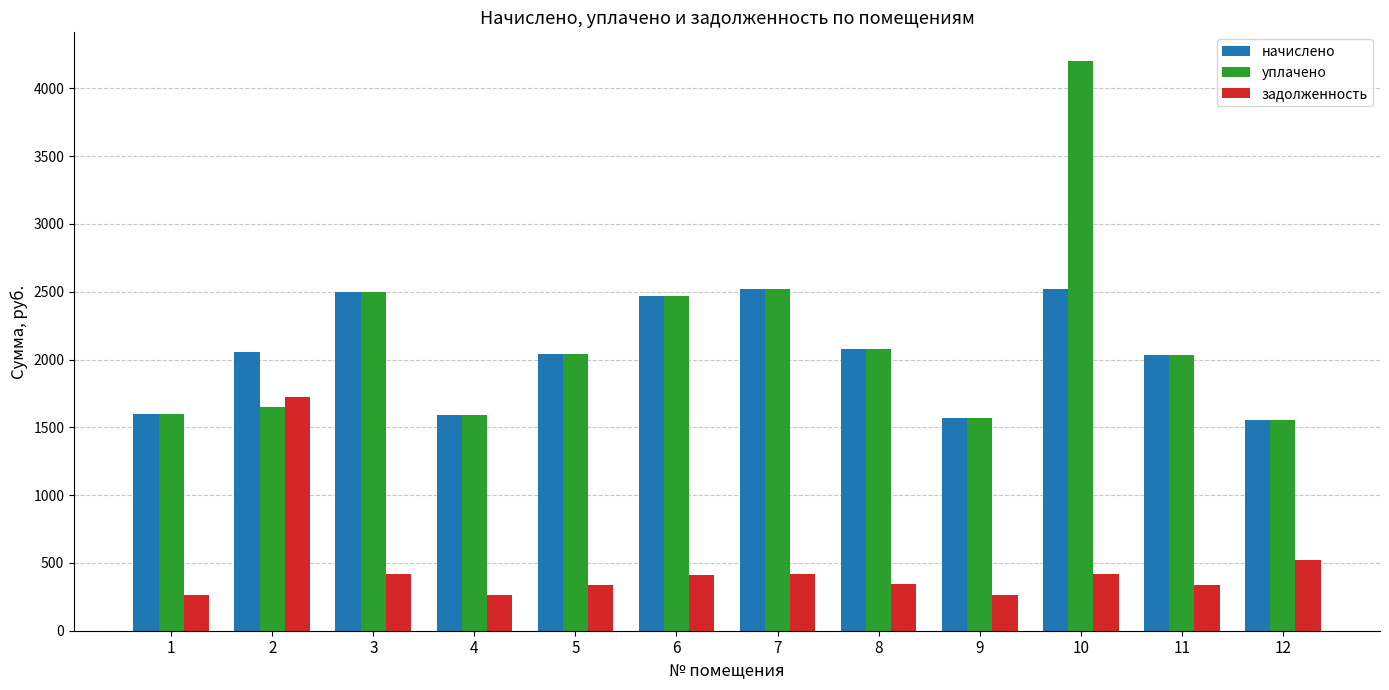

What is the minimum value for начислено?

1555.2